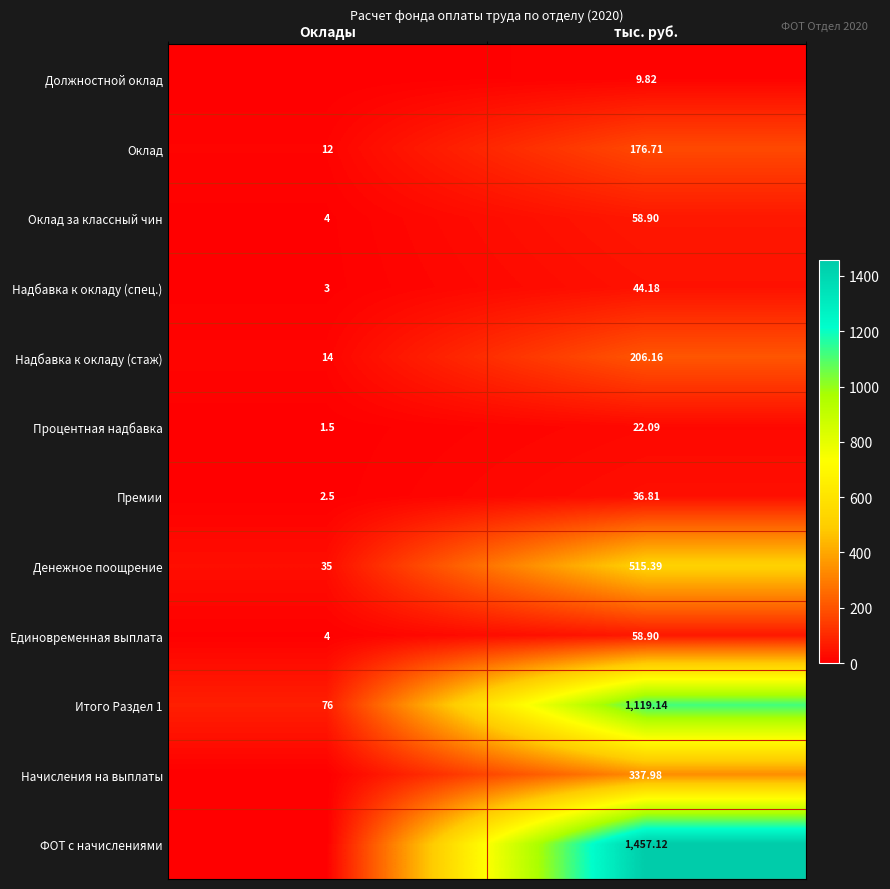

Which category has the lowest value in the Оклад series?

Оклады